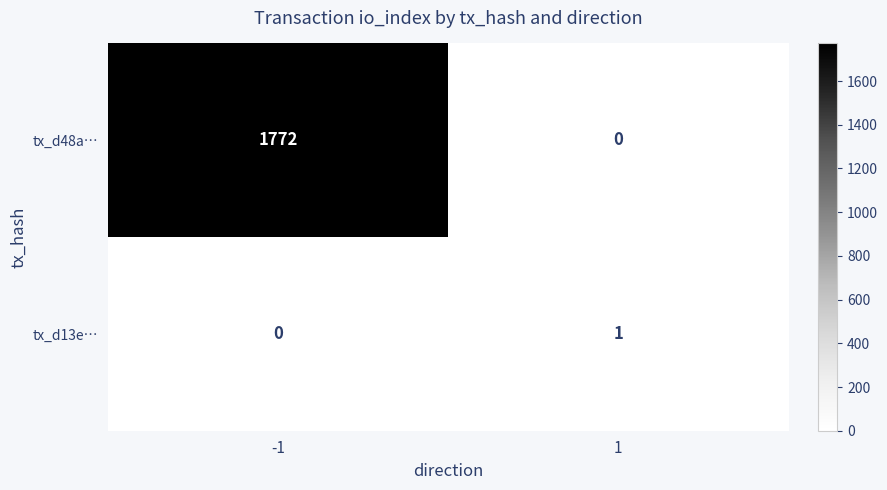

What is the approximate value of tx_d48a… at -1?

1772